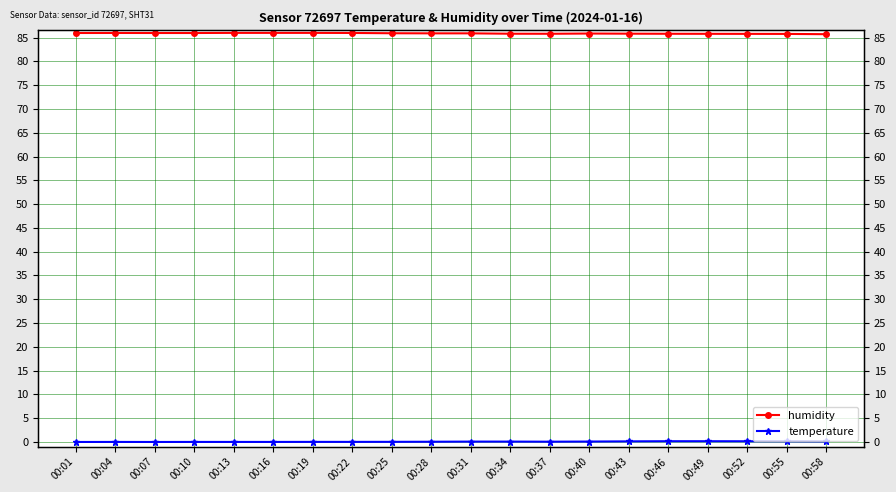

List the series in order of their peak value, lowest first.

temperature, humidity